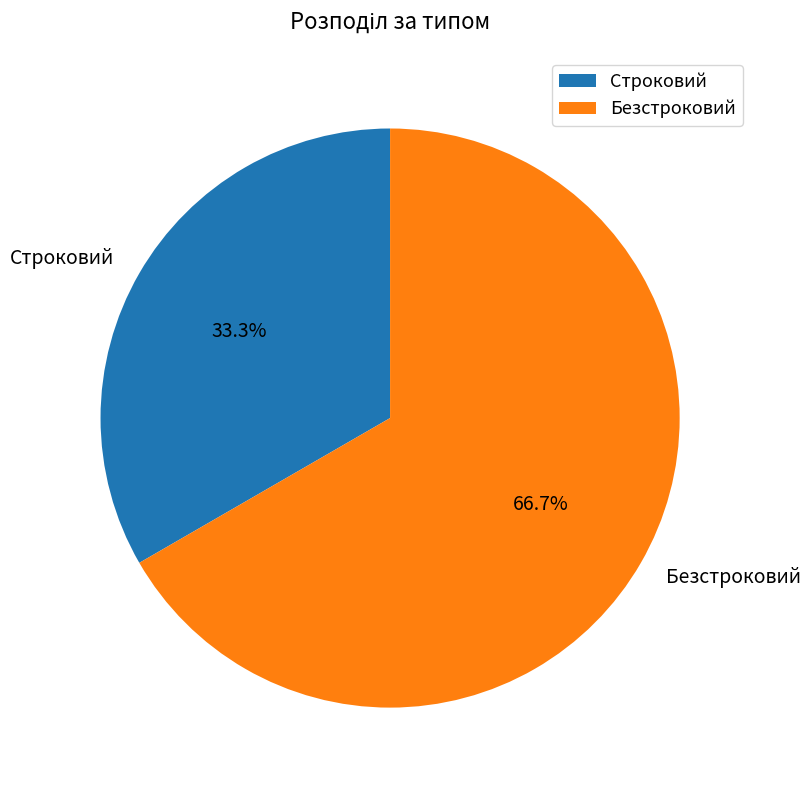

How many slices are in this pie chart?

2